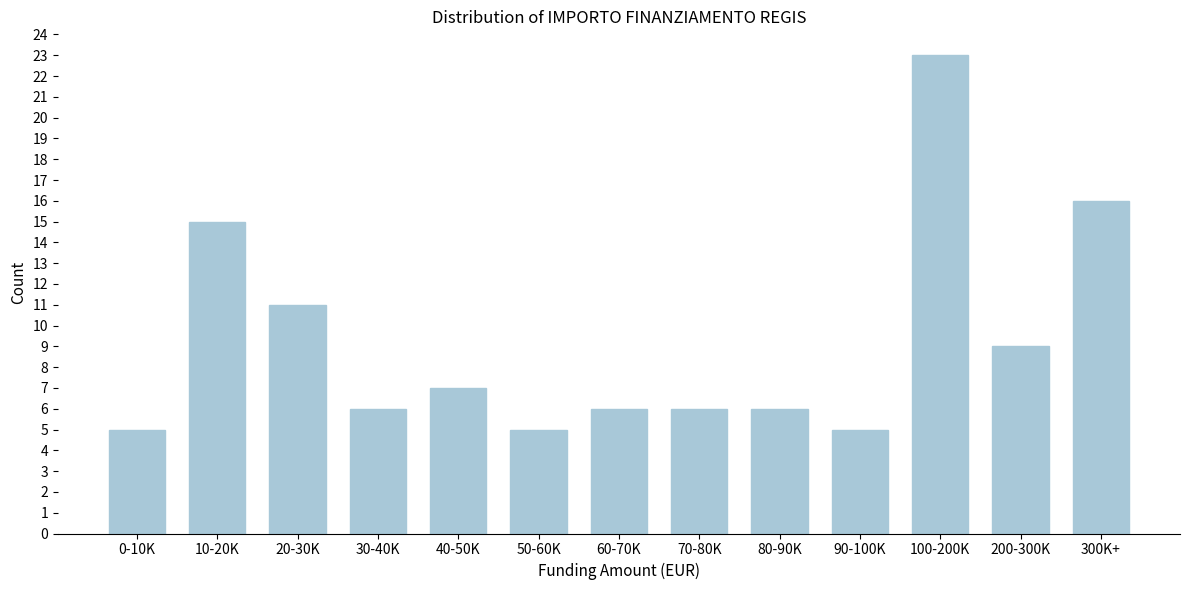

Reading left to right, list all the values displayed in this chart.

0-10K=5	10-20K=15	20-30K=11	30-40K=6	40-50K=7	50-60K=5	60-70K=6	70-80K=6	80-90K=6	90-100K=5	100-200K=23	200-300K=9	300K+=16